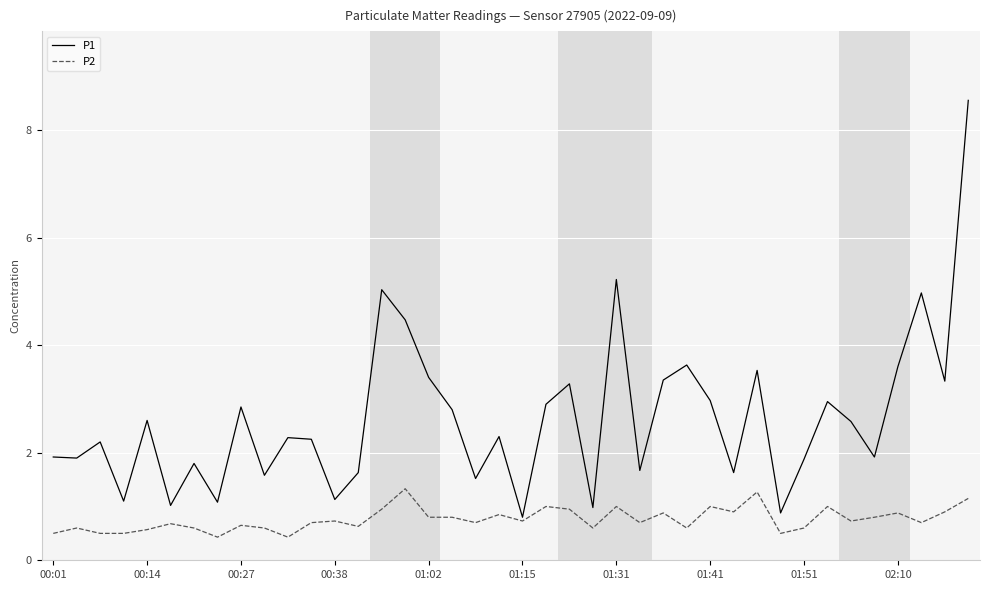

Rank the series by their maximum value, from highest to lowest.

P1, P2